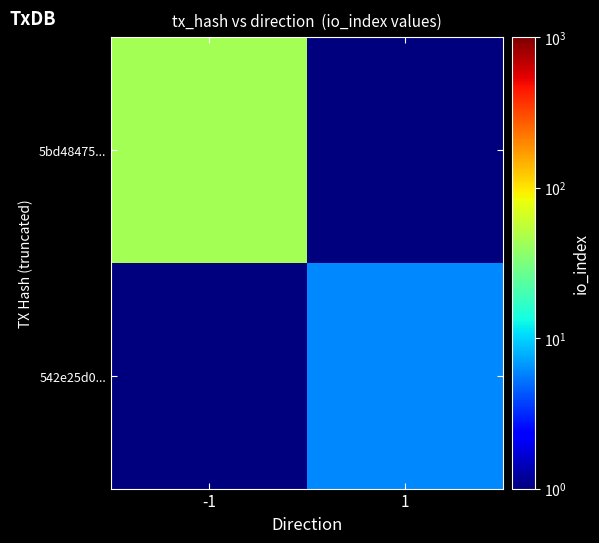

Reading left to right, extract all data points from this chart.

5bd48475...: -1=44	1=1
542e25d0...: -1=1	1=6